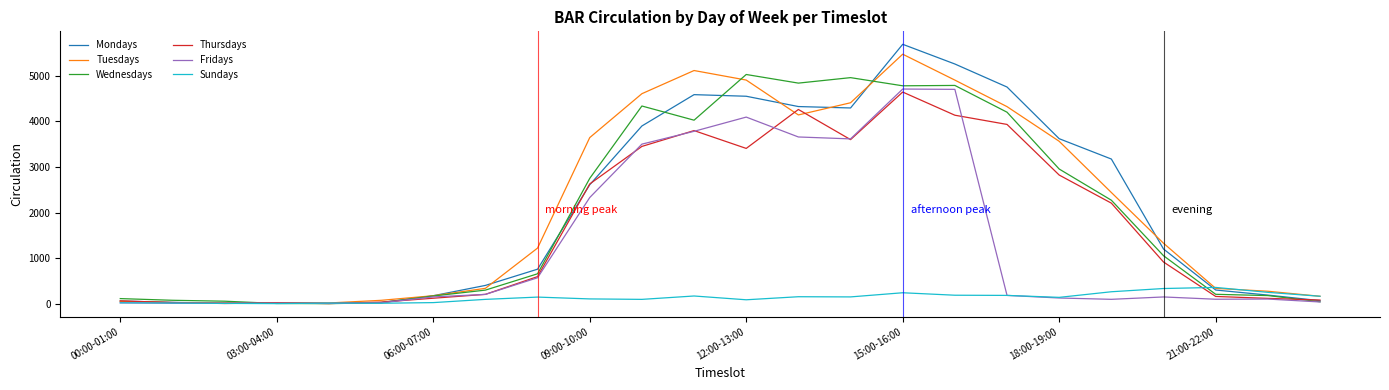

What is the maximum value shown in the chart?

5691